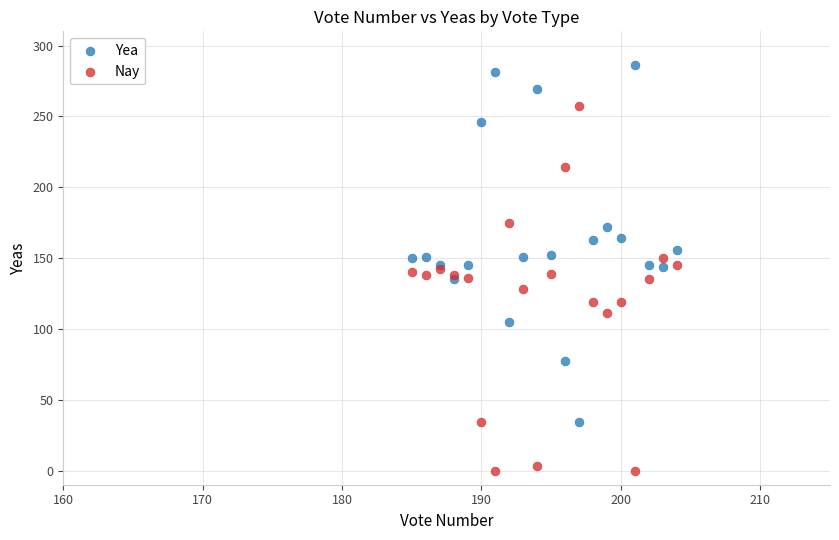

Which series contains the lowest Y value?

Nay